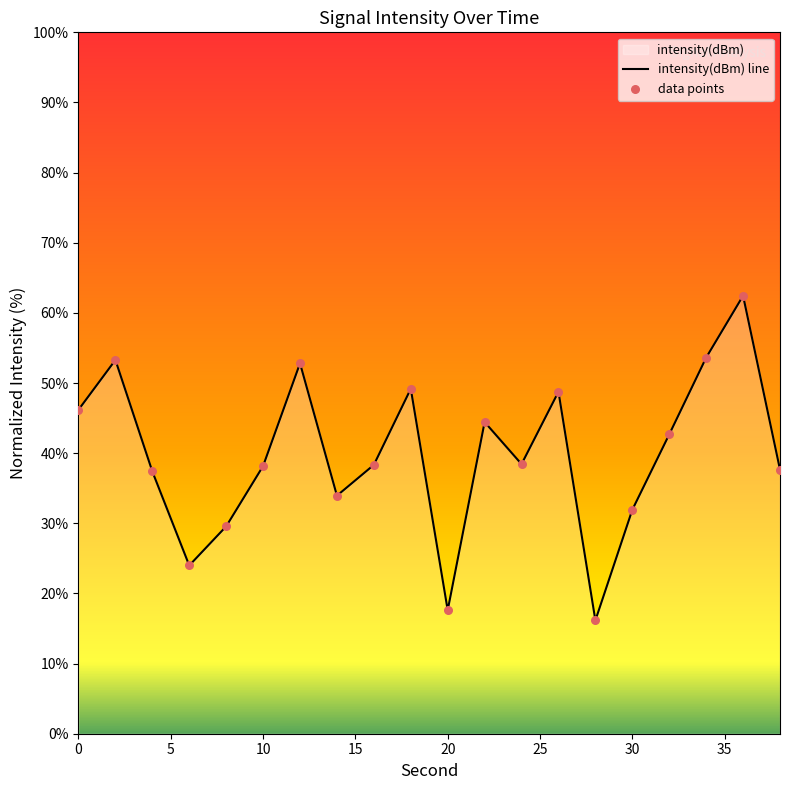

Which series has the widest spread of Y values?

intensity(dBm) line